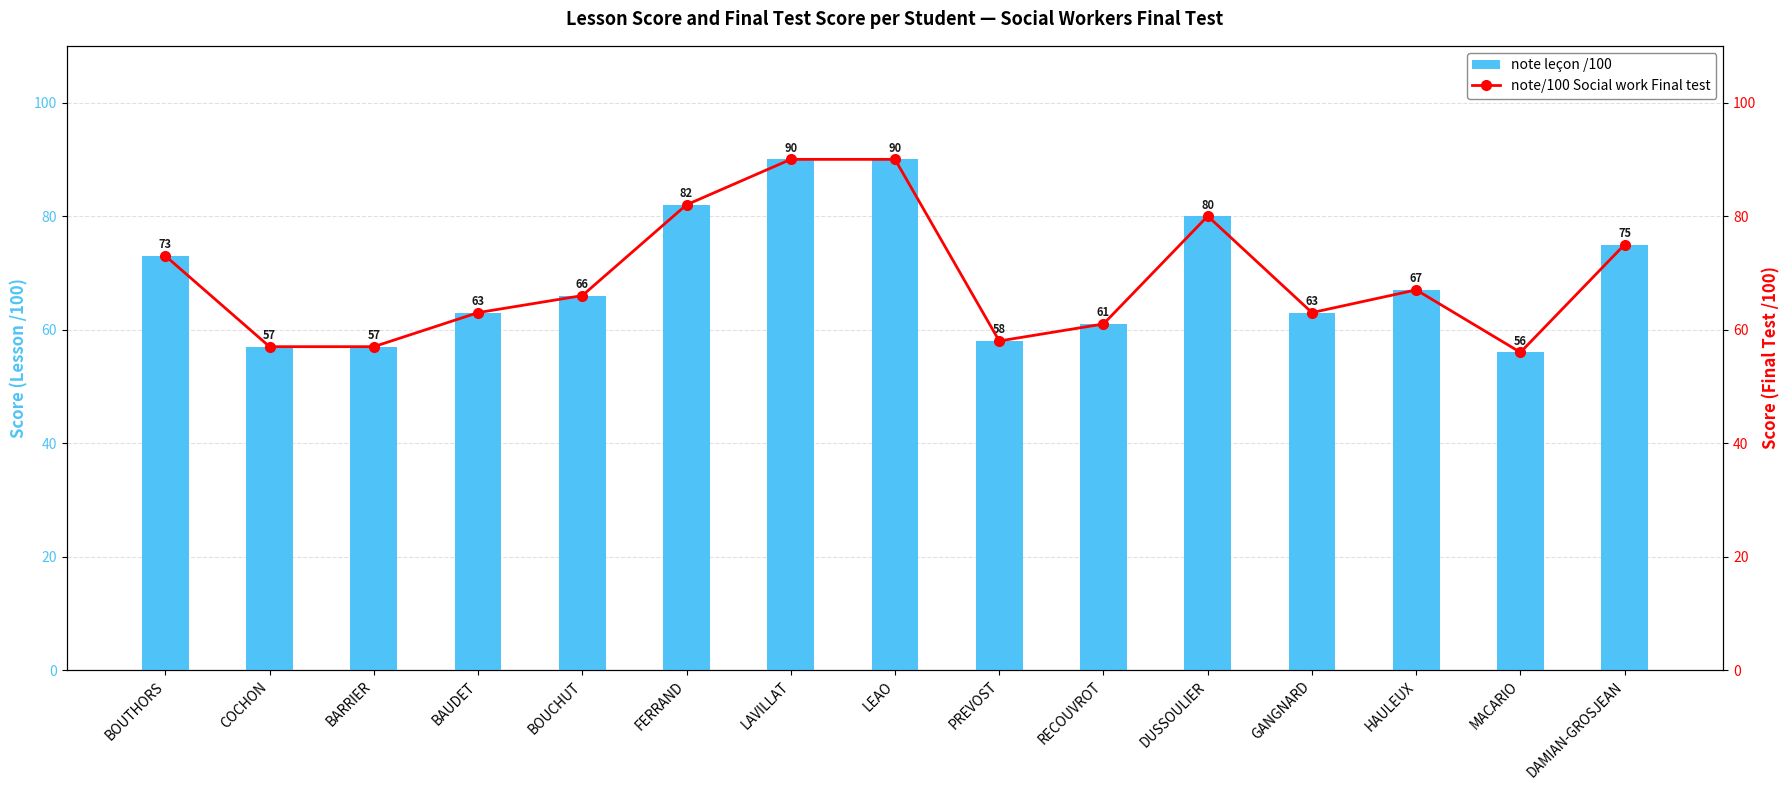

What is the label of the 5th bar from the left?

BOUCHUT